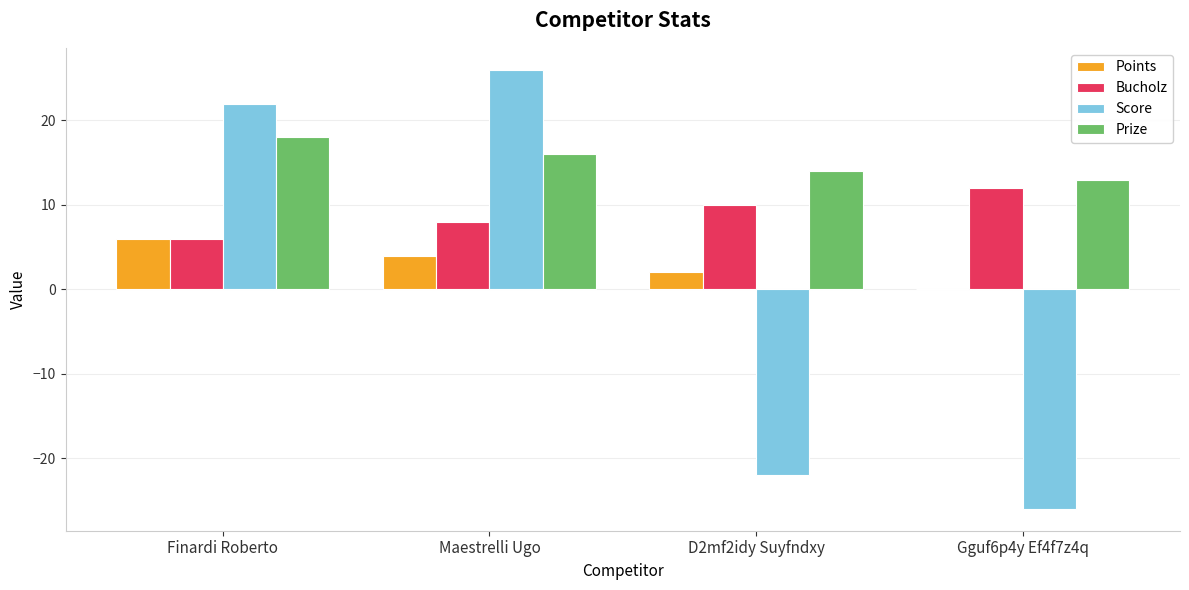

Reading left to right, what are all the values shown in this chart?

Points: 6	4	2	0
Bucholz: 6	8	10	12
Score: 22	26	-22	-26
Prize: 18	16	14	13